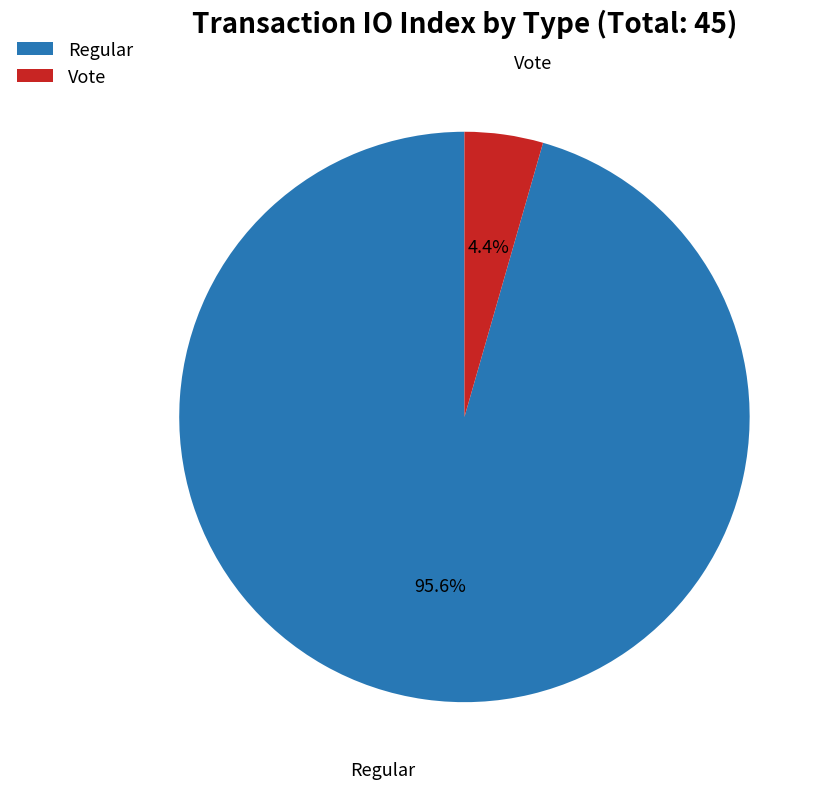

What is the majority slice?

Regular